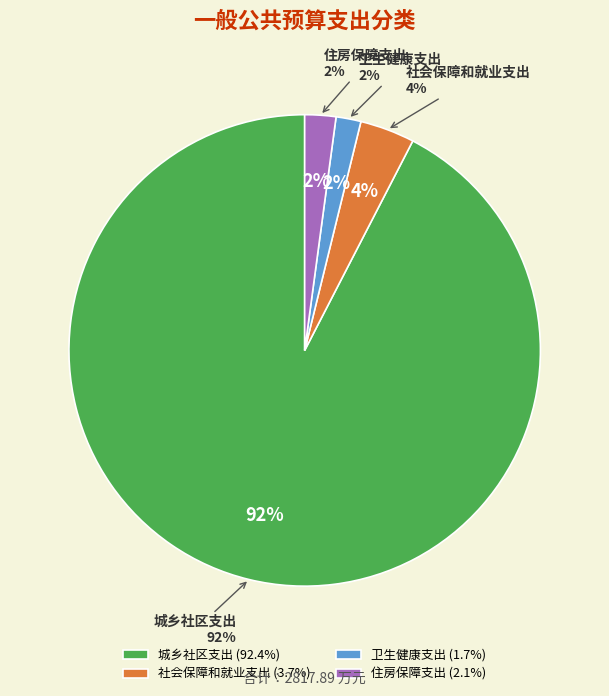

To the nearest percent, what is the combined percentage of 城乡社区支出 and 社会保障和就业支出?

96%